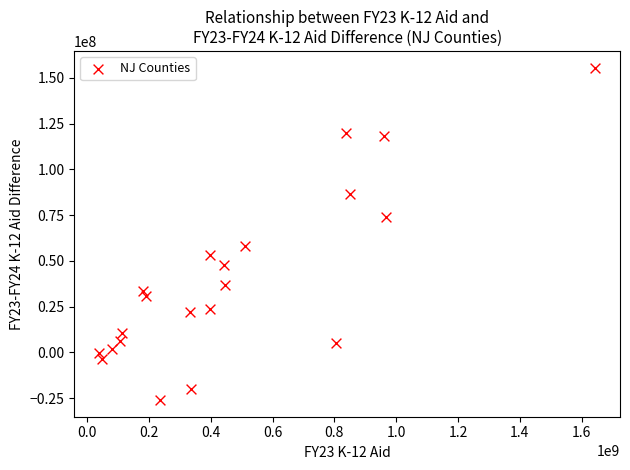

What Y value in the scatter plot is closest to 64763627?

58159500